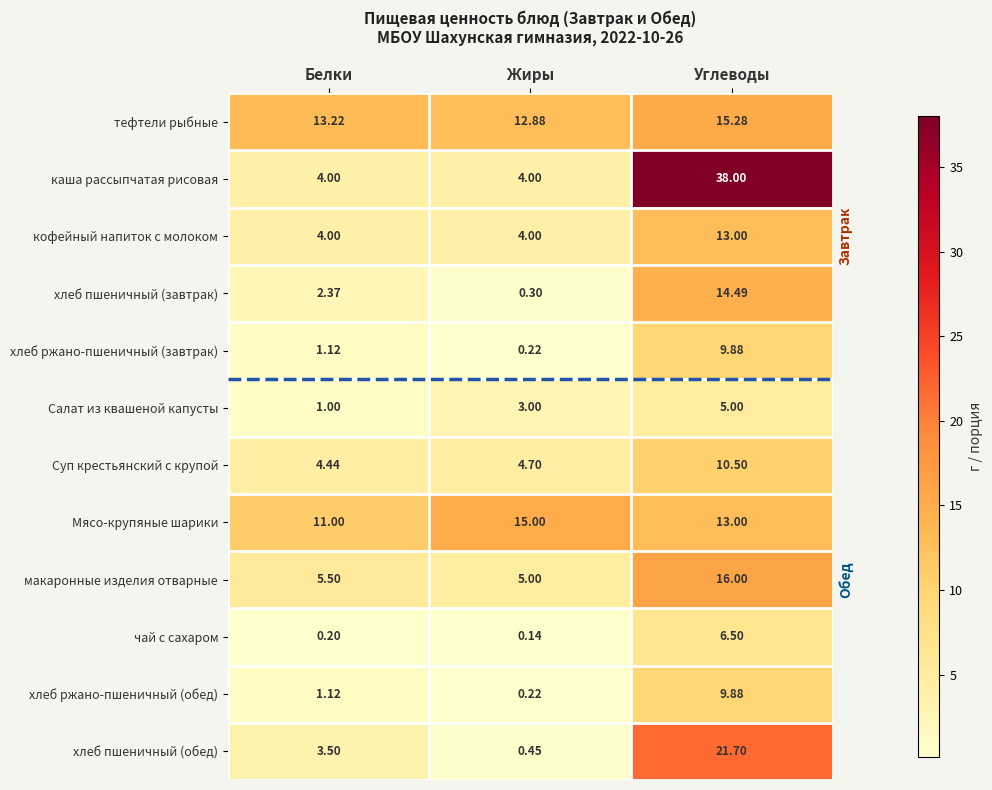

Which series has the largest total across all categories?

каша рассыпчатая рисовая